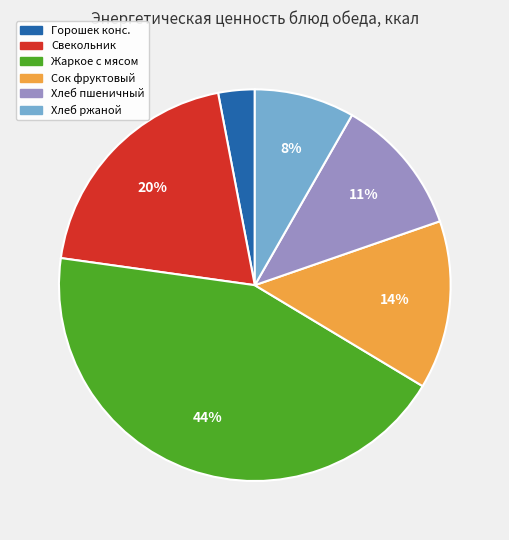

Combined, do Сок фруктовый and Хлеб ржаной account for over 50%?

No